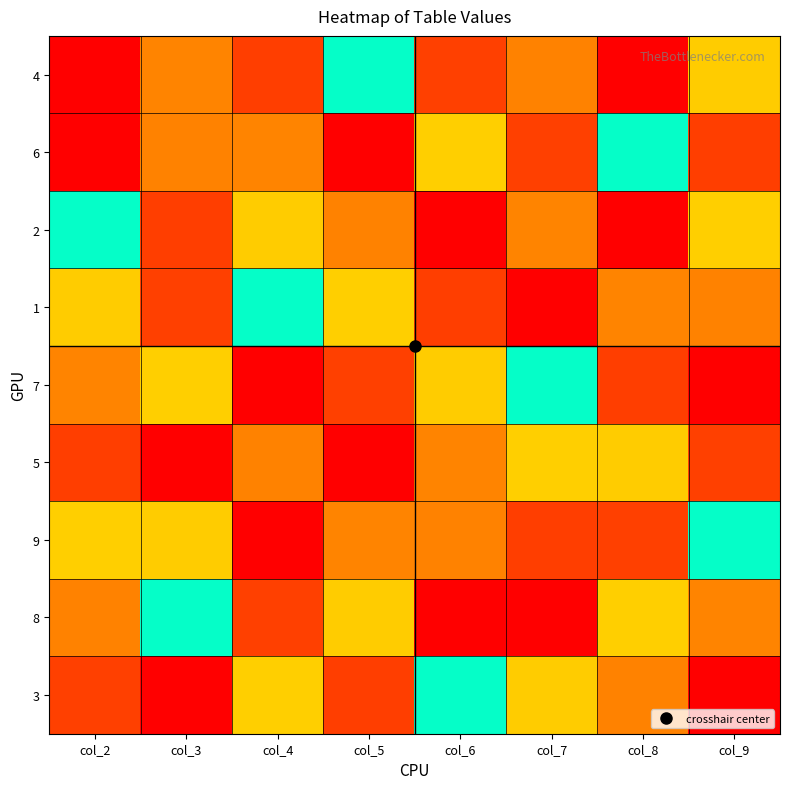

Count the number of categories in the chart.

8